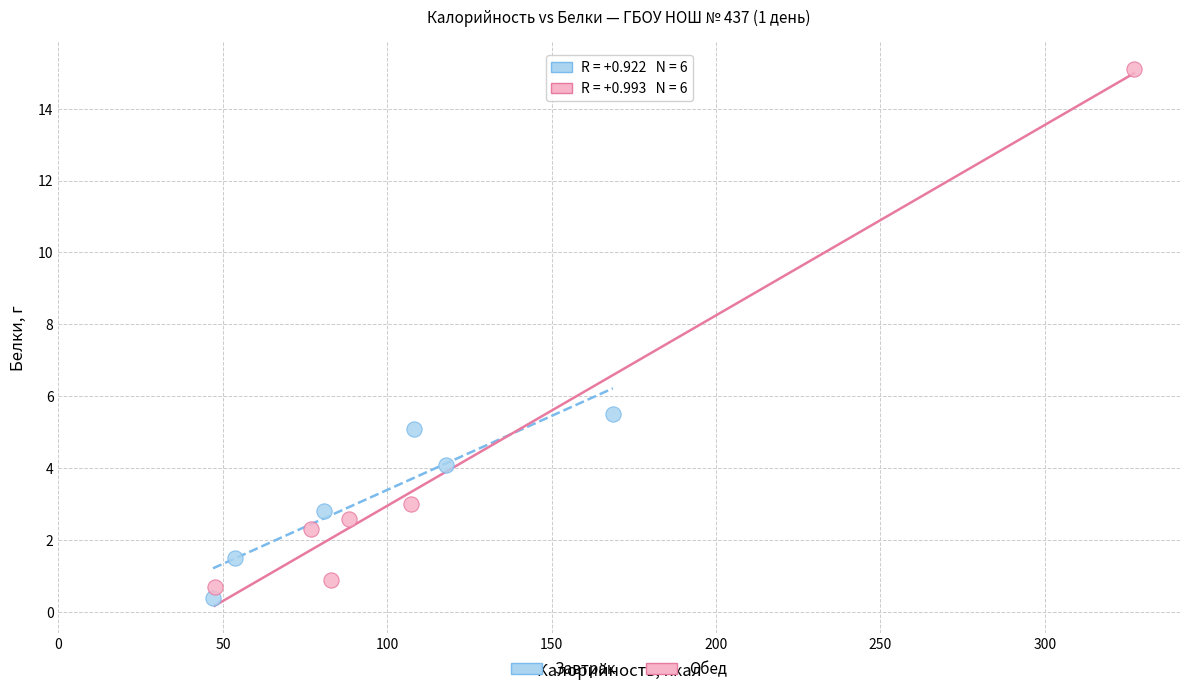

Which series contains the highest Y value?

Обед